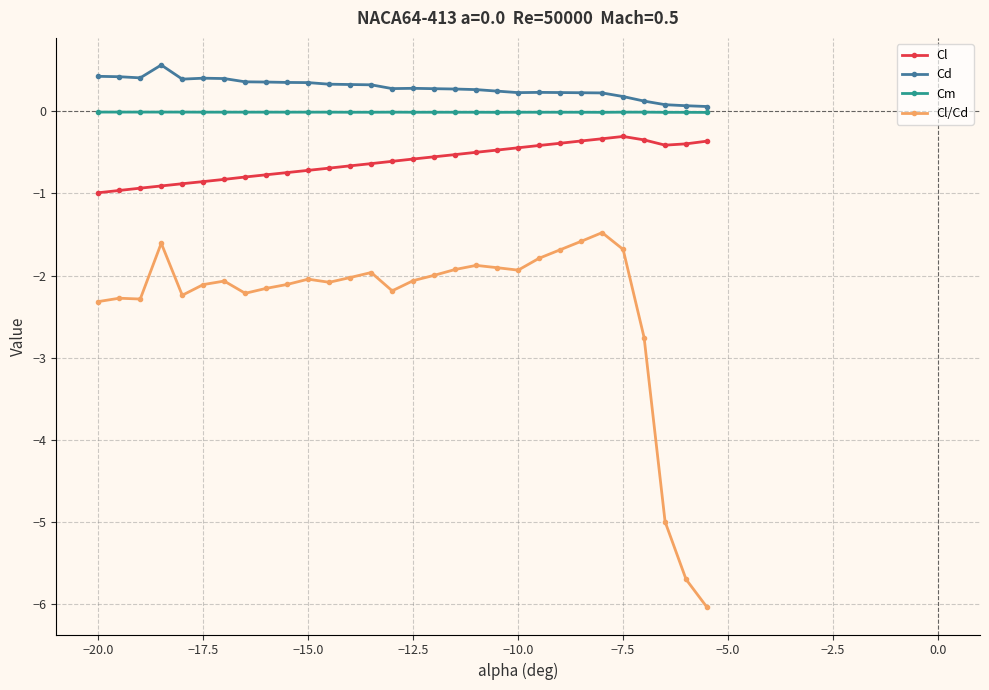

What is the value of the Cd point at the 20th from the left?

0.2